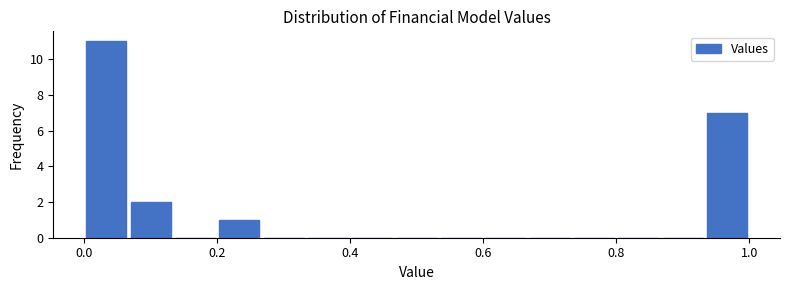

Read against the x-axis, roughly where is the centre of the tallest bar?

0.04